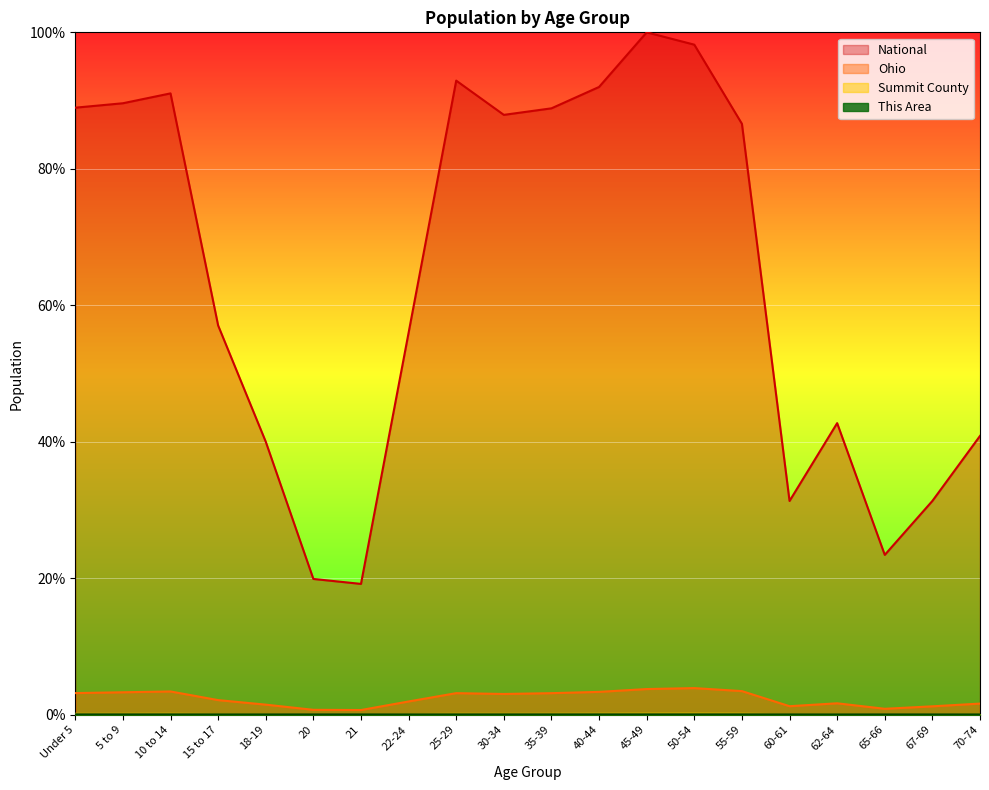

How many lines are shown in the chart?

4